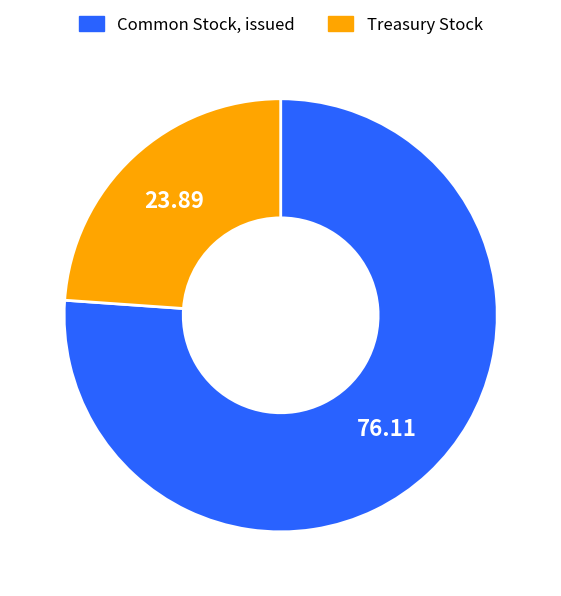

What is the ratio of the value at Treasury Stock to the value at Common Stock, issued?

0.3